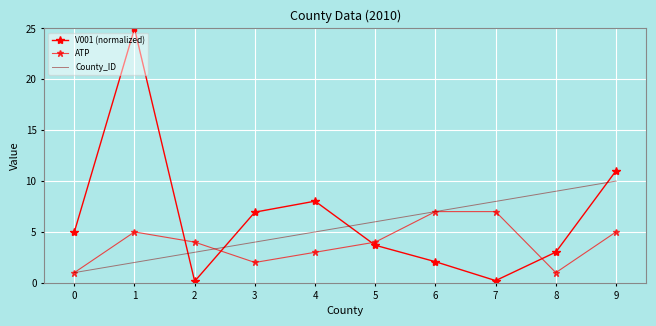

True or false: County_ID has more than 2 interior local peaks.

False